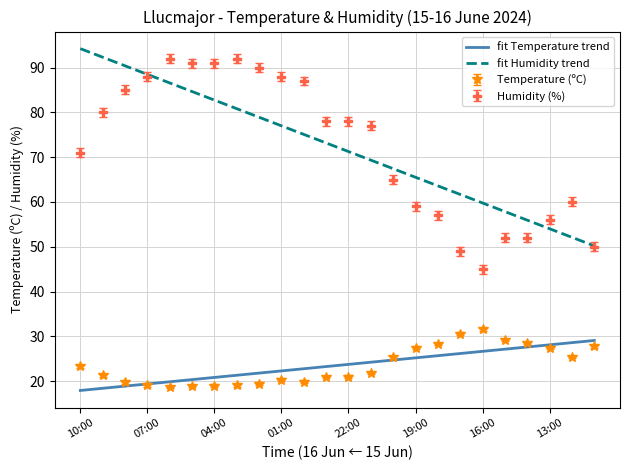

What is the minimum value shown in the chart?

17.9